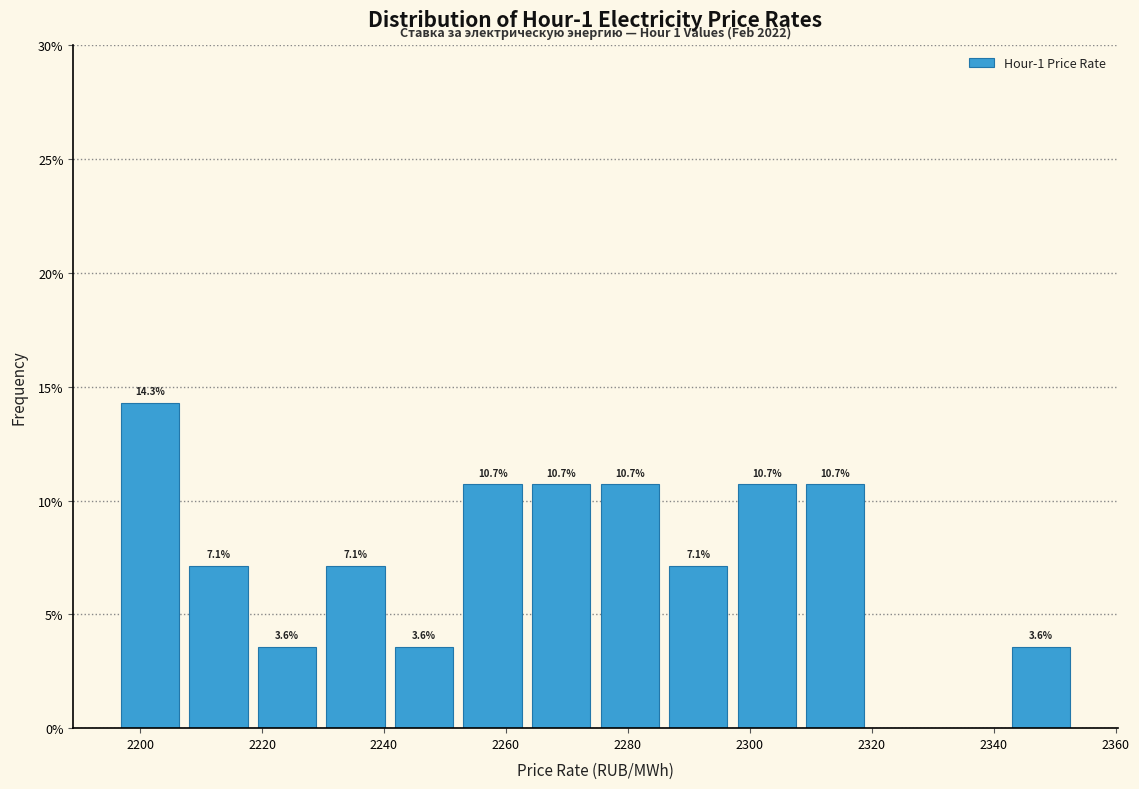

Over which range of the x-axis is the bar tallest?

2196 to 2208